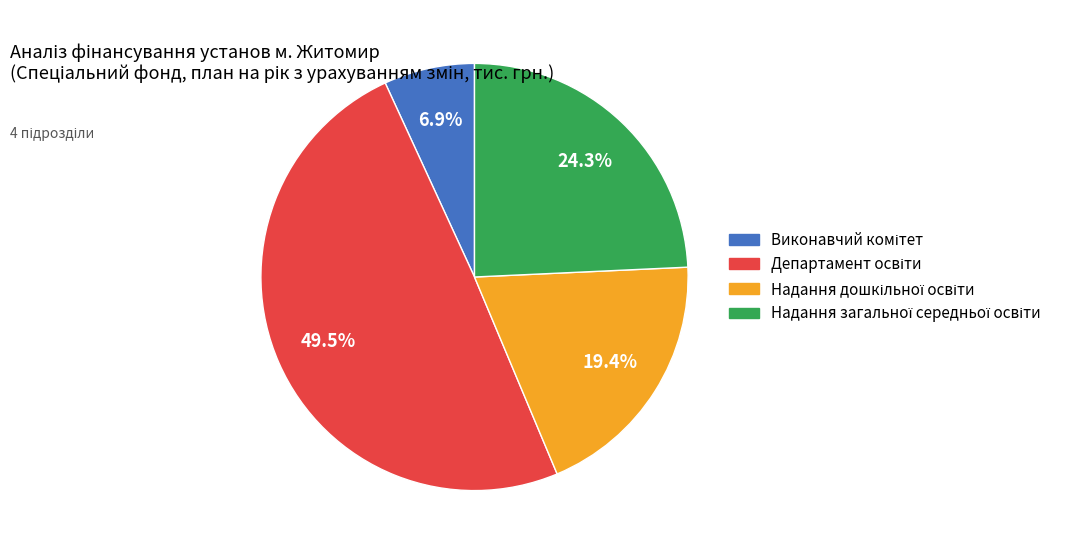

Is there a majority slice in this chart?

No